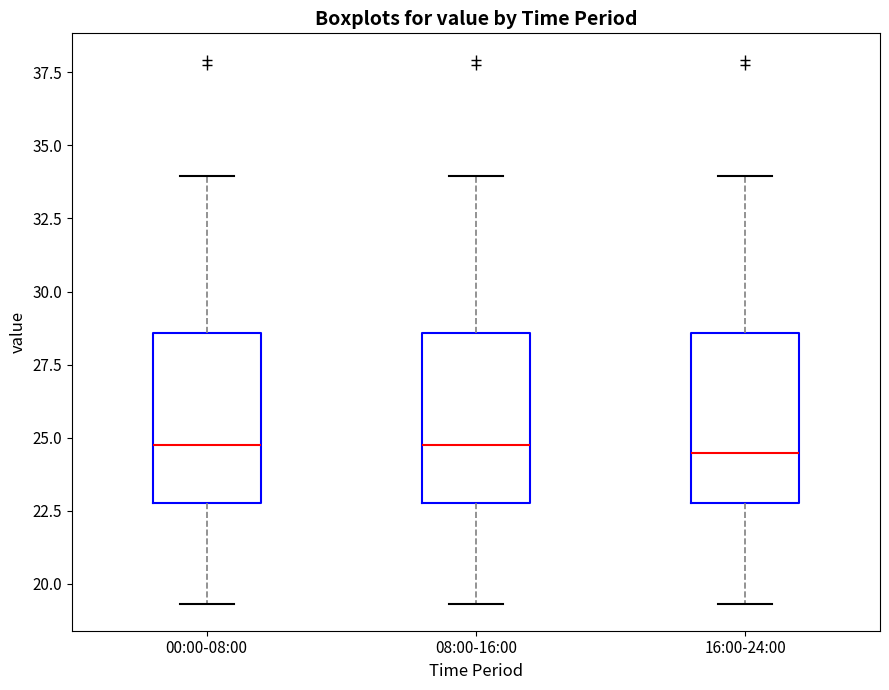

Reading left to right, transcribe this box plot: for each box, give where its median line is, the range the box spans, and where its two whiskers end, as read against the y-axis. The values are not printed on the chart, so give them approximately, as read against the axis.

00:00-08:00: median 25.0, box 23.0 to 28.5, whiskers 19.5 to 34.0
08:00-16:00: median 25.0, box 23.0 to 28.5, whiskers 19.5 to 34.0
16:00-24:00: median 24.5, box 23.0 to 28.5, whiskers 19.5 to 34.0